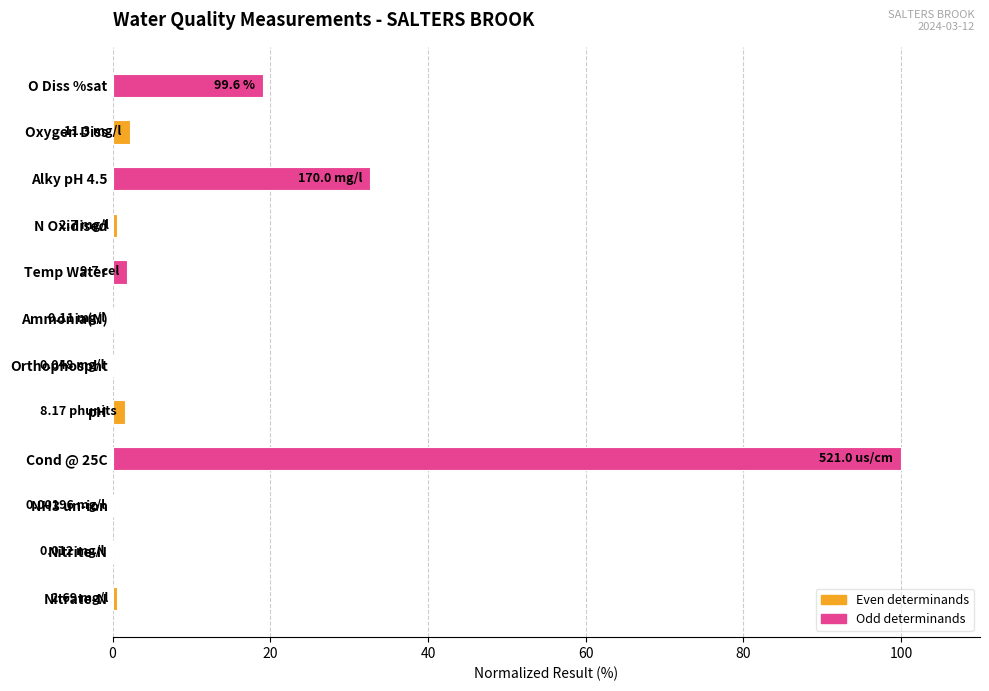

What is the sum of all values?

158.4